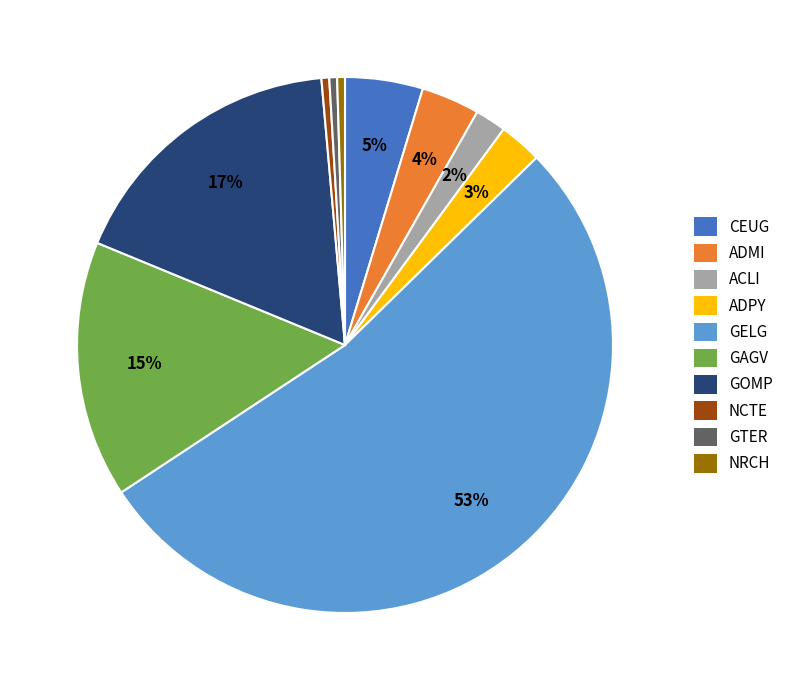

What is the ratio of the value at ADPY to the value at NCTE?

5.5